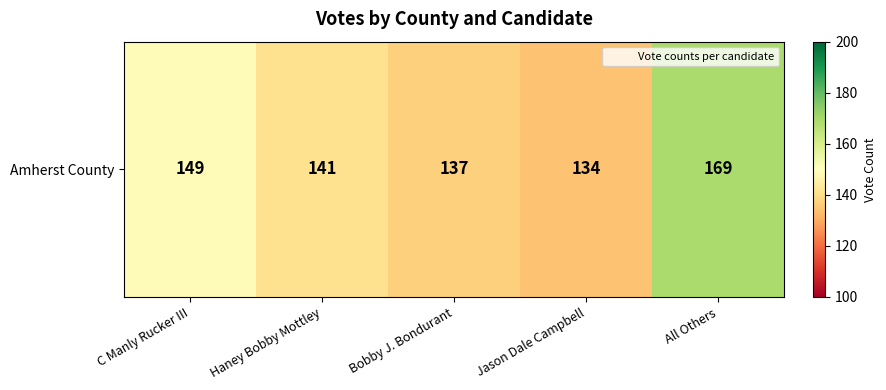

Reading right to left, what are all the values shown in this chart?

169	134	137	141	149